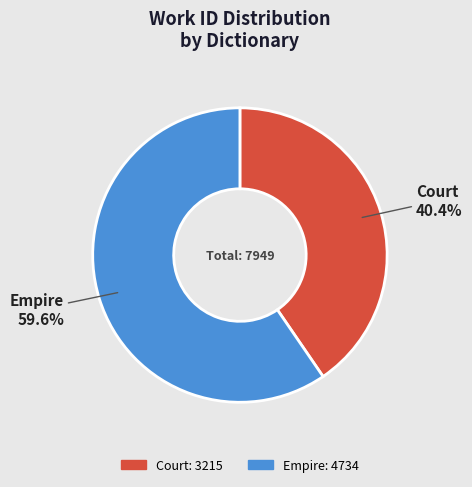

Does Court account for over 50% of the chart?

No